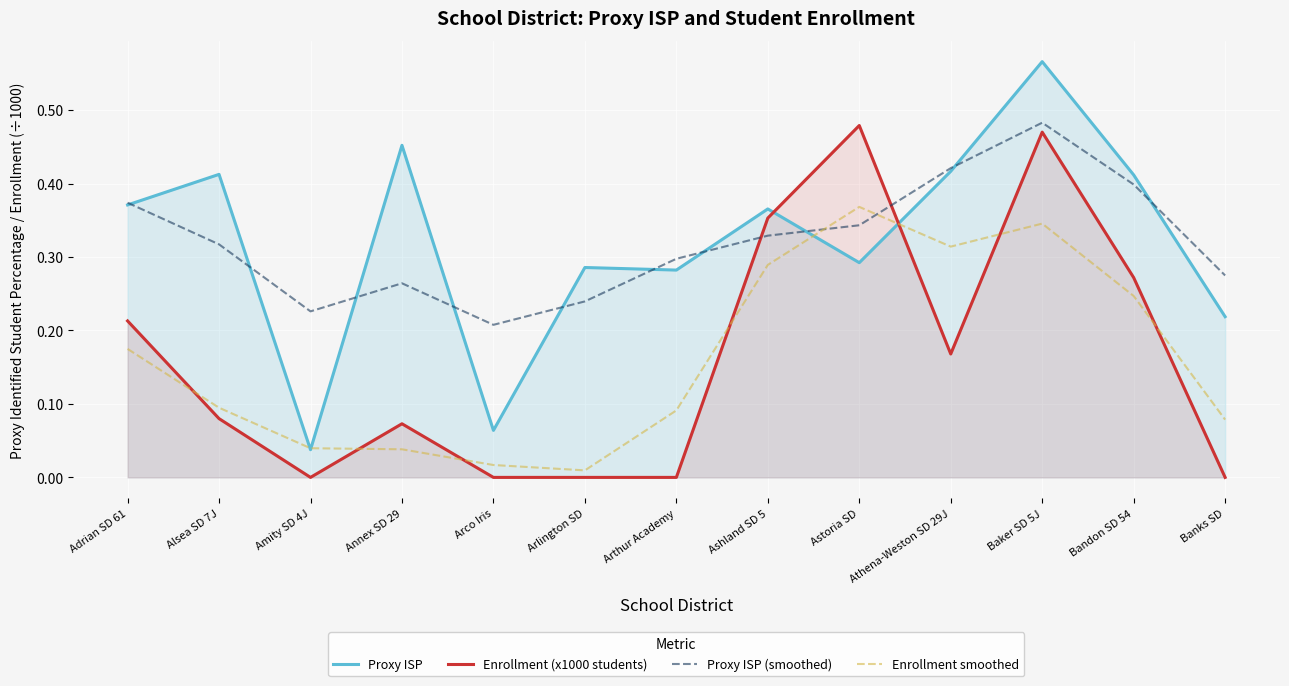

At which label does Proxy ISP reach its peak?

Baker SD 5J